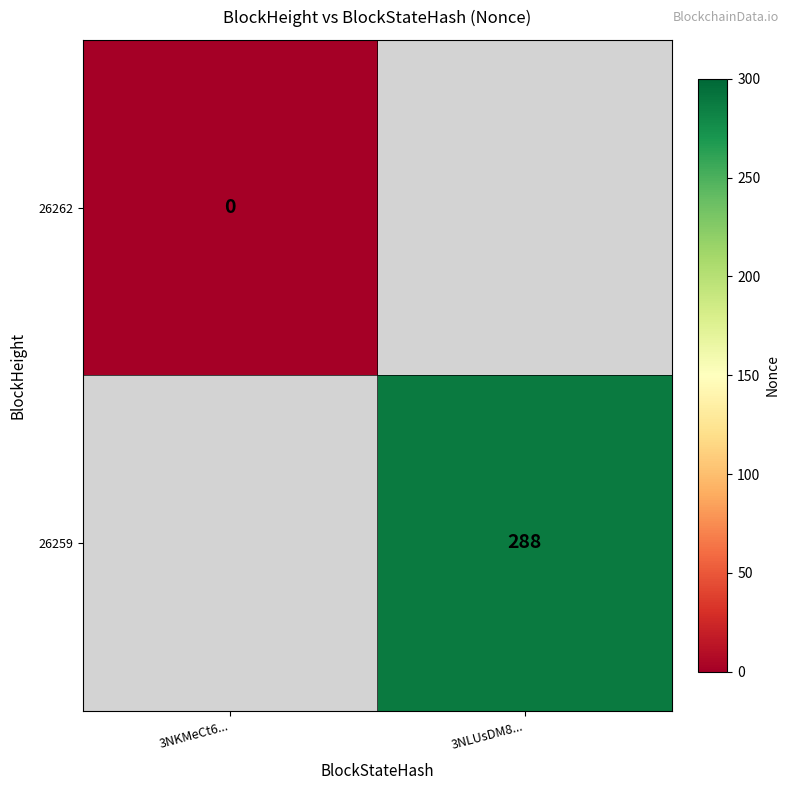

The value of 26259 at 3NLUsDM8... is 288. True or false?

True